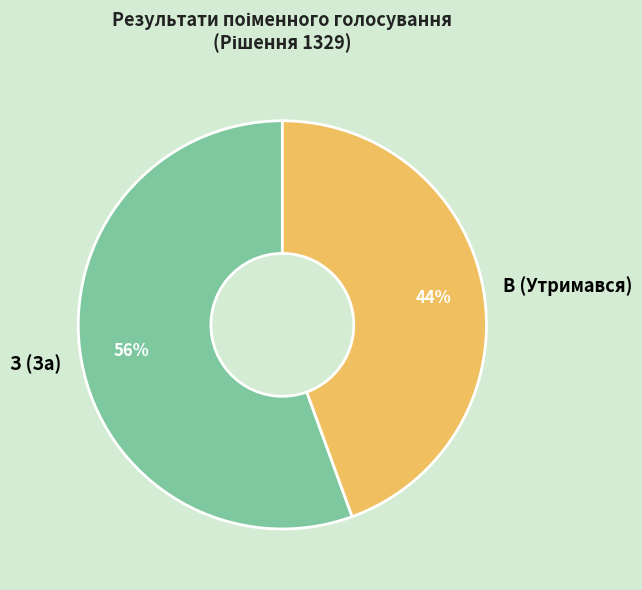

To the nearest percent, what is the combined percentage of В (Утримався) and З (За)?

100%